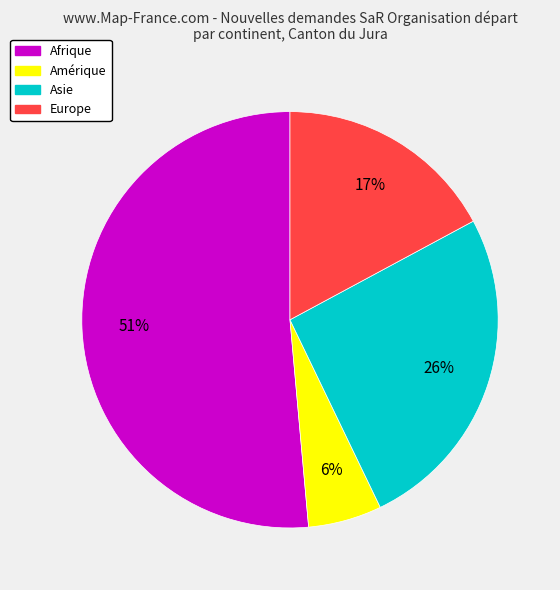

To the nearest percent, what is the average slice percentage?

25%